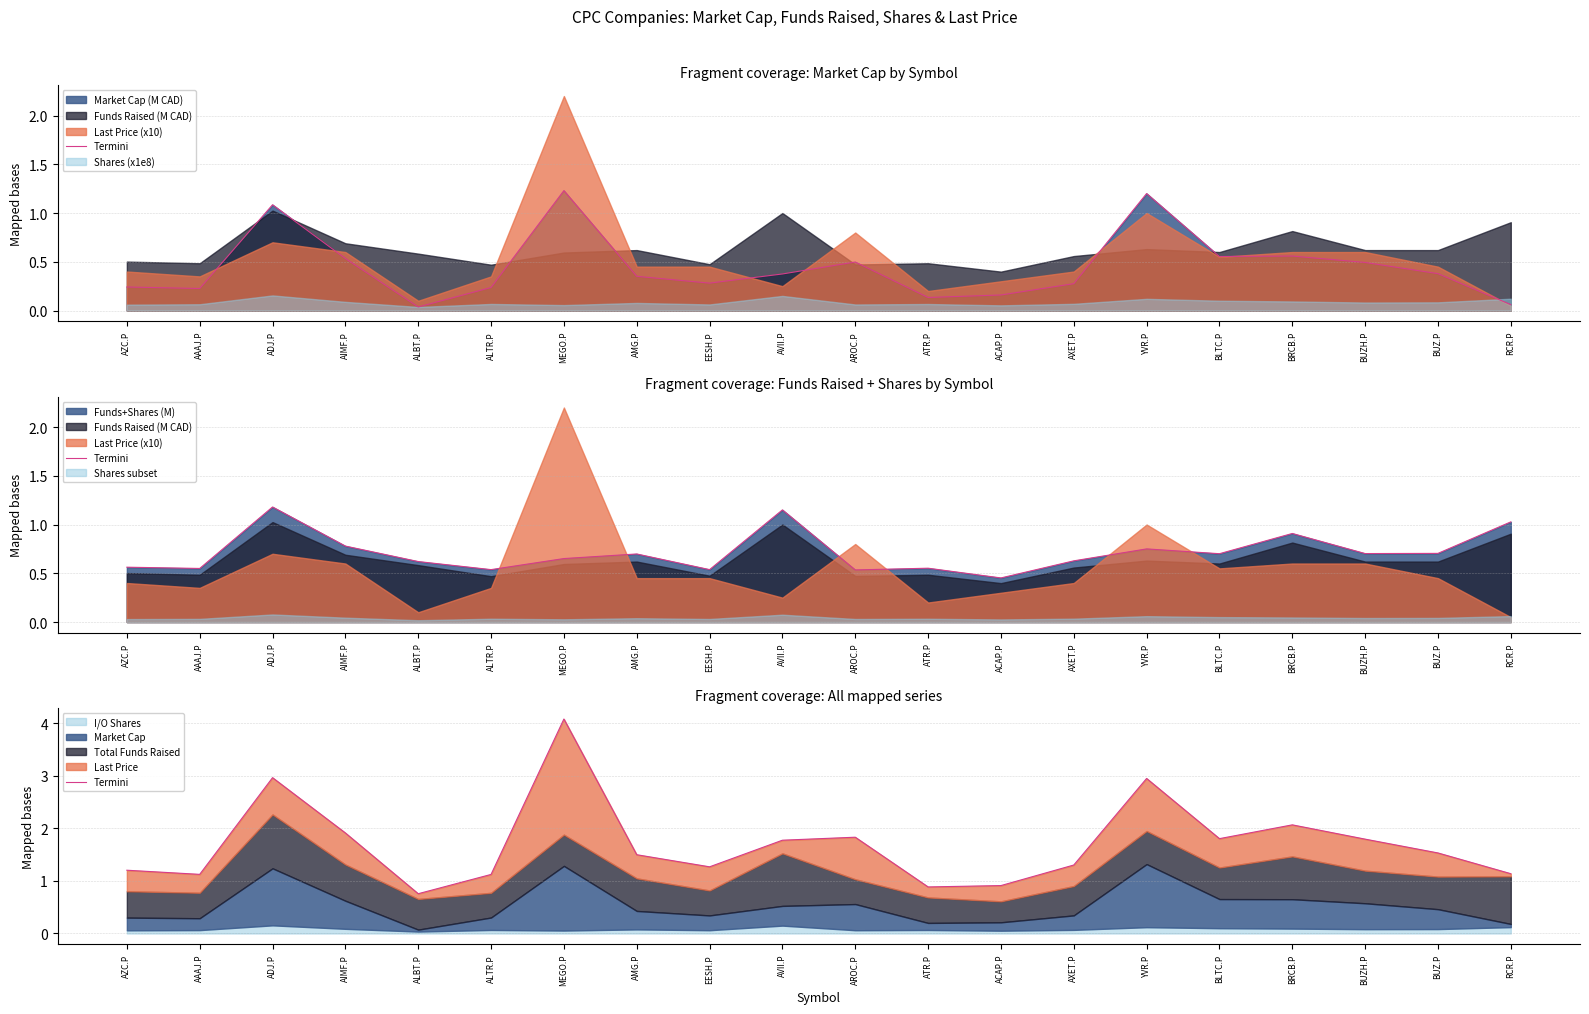

Does the chart display data point markers on the line(s)?

No